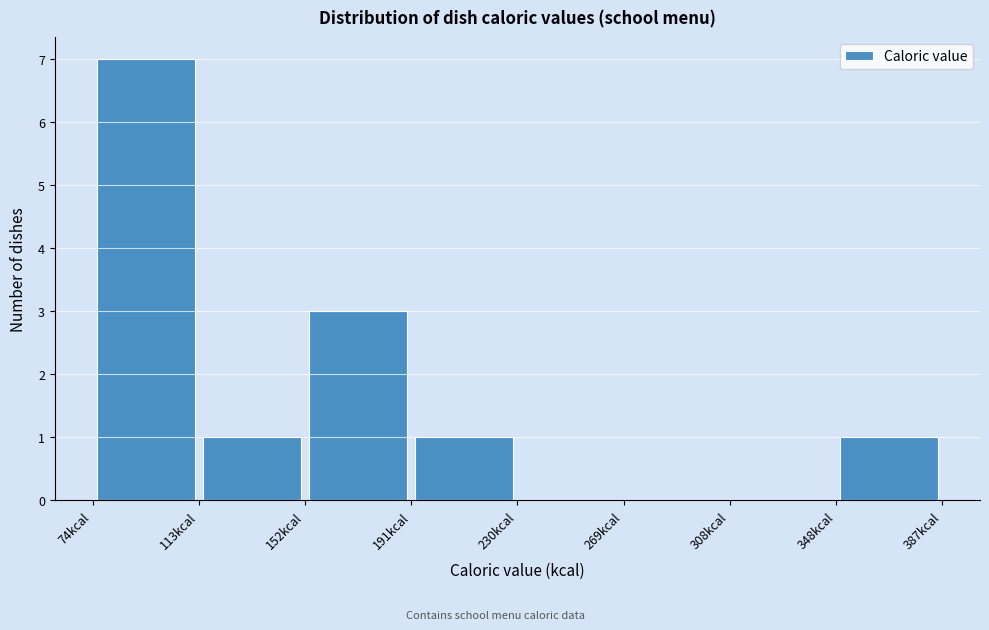

Over which range of the x-axis is the bar tallest?

75 to 115